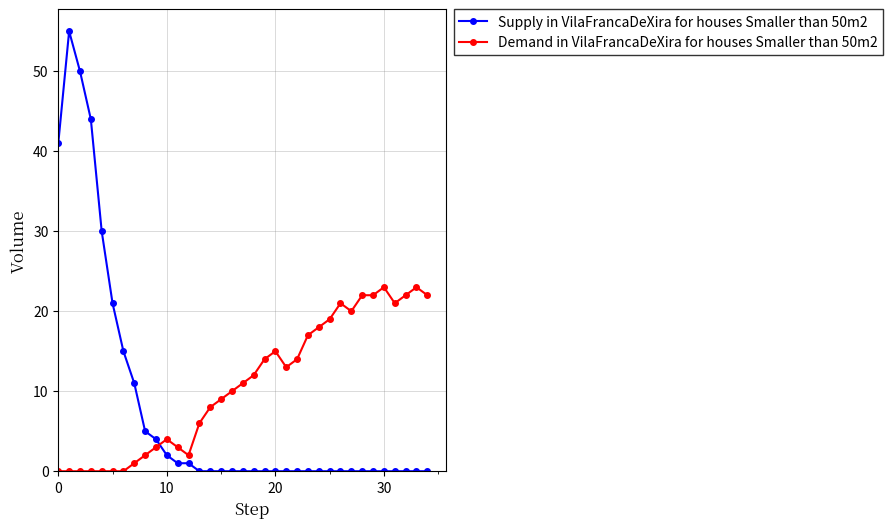

True or false: Supply in VilaFrancaDeXira for houses Smaller than 50m2 and Demand in VilaFrancaDeXira for houses Smaller than 50m2 intersect in this chart.

True